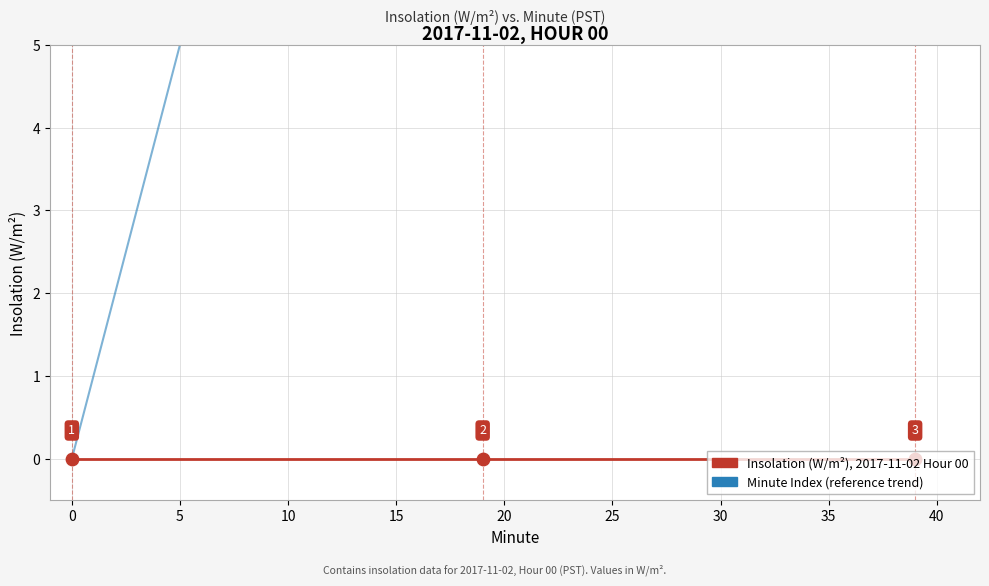

At which category is the sum across all series the highest?

39